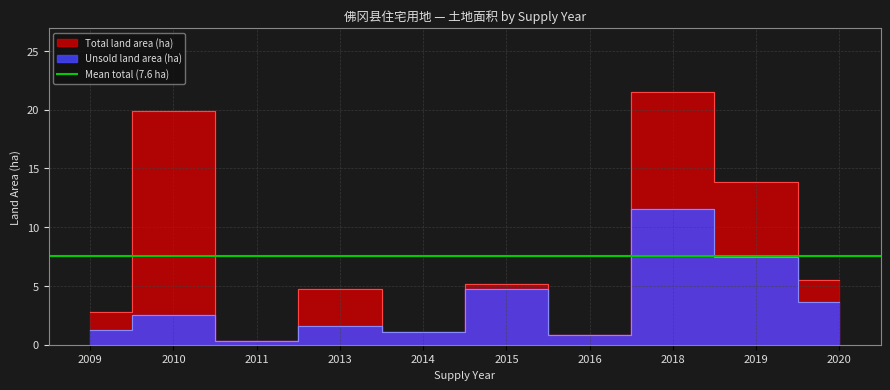

How many distinct data groups are displayed?

2